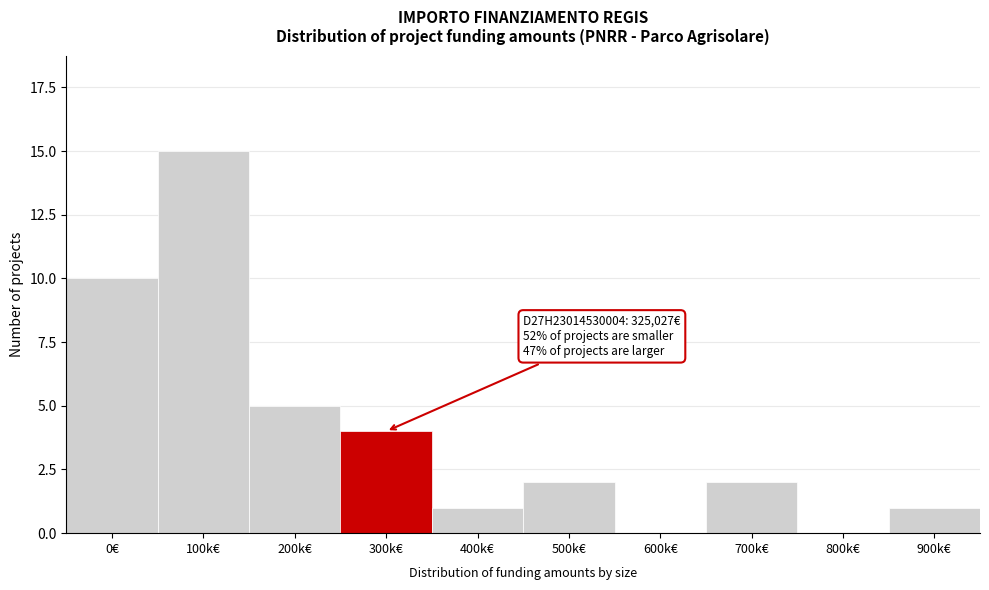

Reading right to left, list all the values displayed in this chart.

900k€=1	800k€=0	700k€=2	600k€=0	500k€=2	400k€=1	300k€=4	200k€=5	100k€=15	0€=10